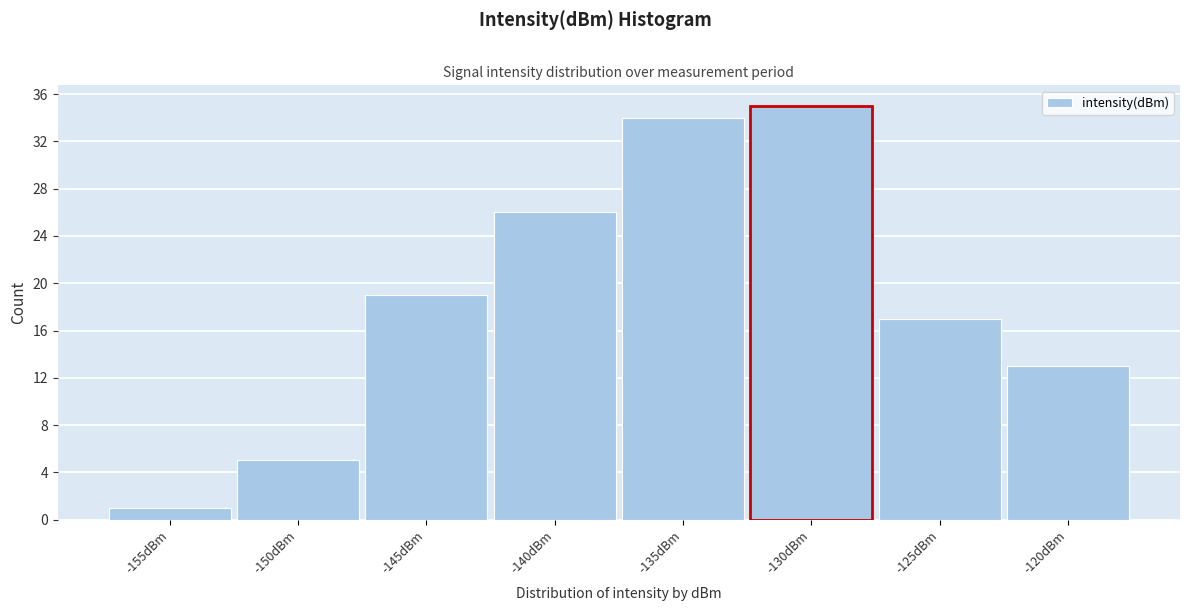

Reading right to left, extract all data points from this chart.

-120dBm=13	-125dBm=17	-130dBm=35	-135dBm=34	-140dBm=26	-145dBm=19	-150dBm=5	-155dBm=1